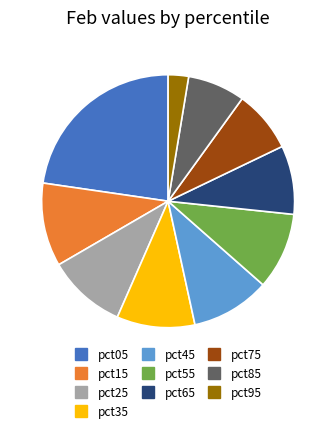

How many slices are in this pie chart?

10